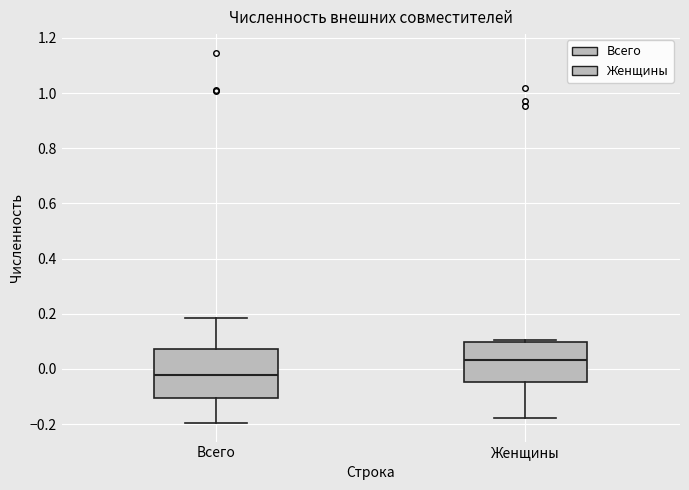

Reading left to right, read every box against the y-axis: the position of its median line, the range the box covers, and the ends of its whiskers. The values are not printed on the chart, so give them approximately, as read against the axis.

Всего: median -0.02, box -0.10 to 0.08, whiskers -0.20 to 0.18
Женщины: median 0.04, box -0.04 to 0.10, whiskers -0.18 to 0.10 (just above the box's upper edge)